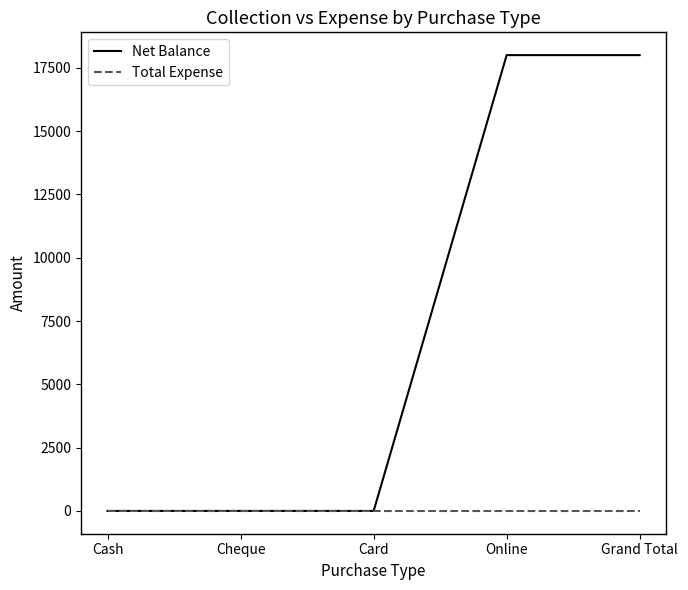

Rank the series by their maximum value, from highest to lowest.

Net Balance, Total Expense